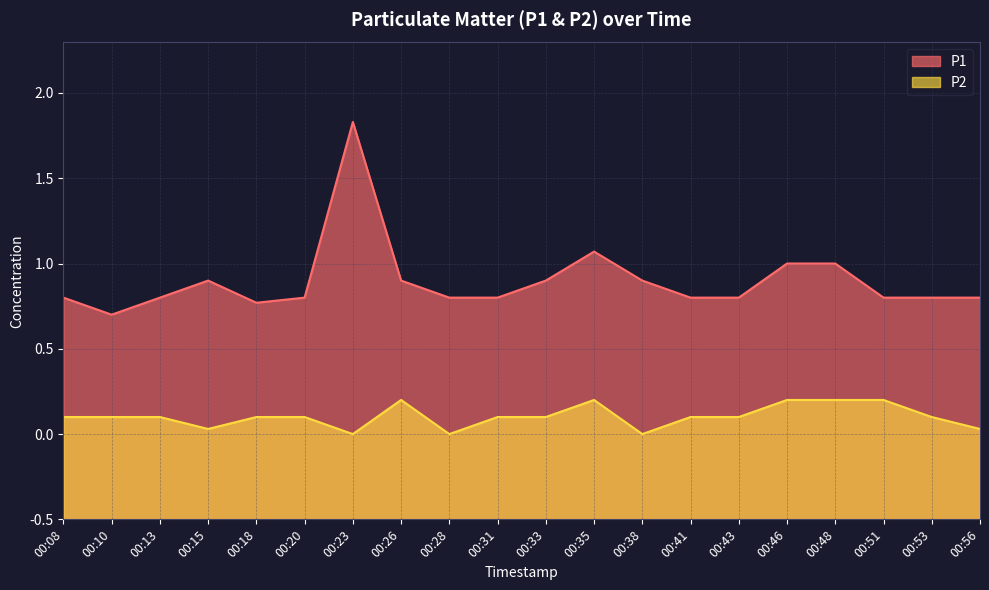

What are all the series names shown in the legend?

P1, P2